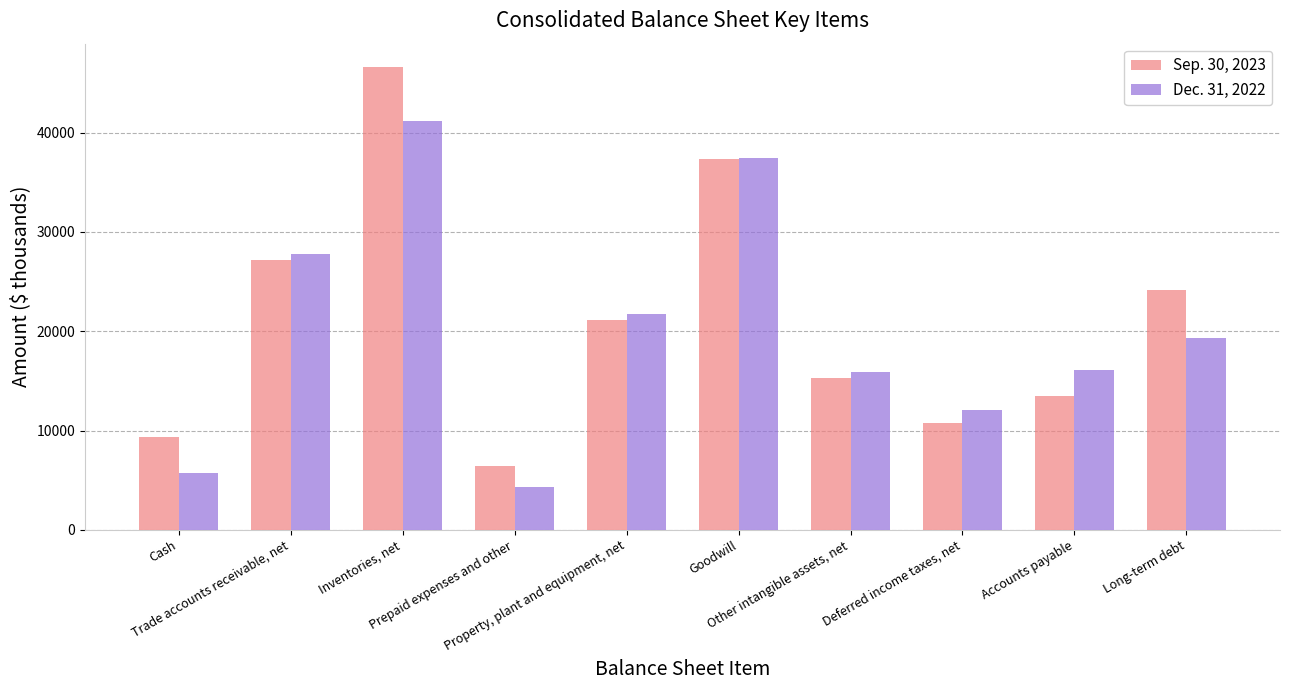

Count the number of data series in this chart.

2